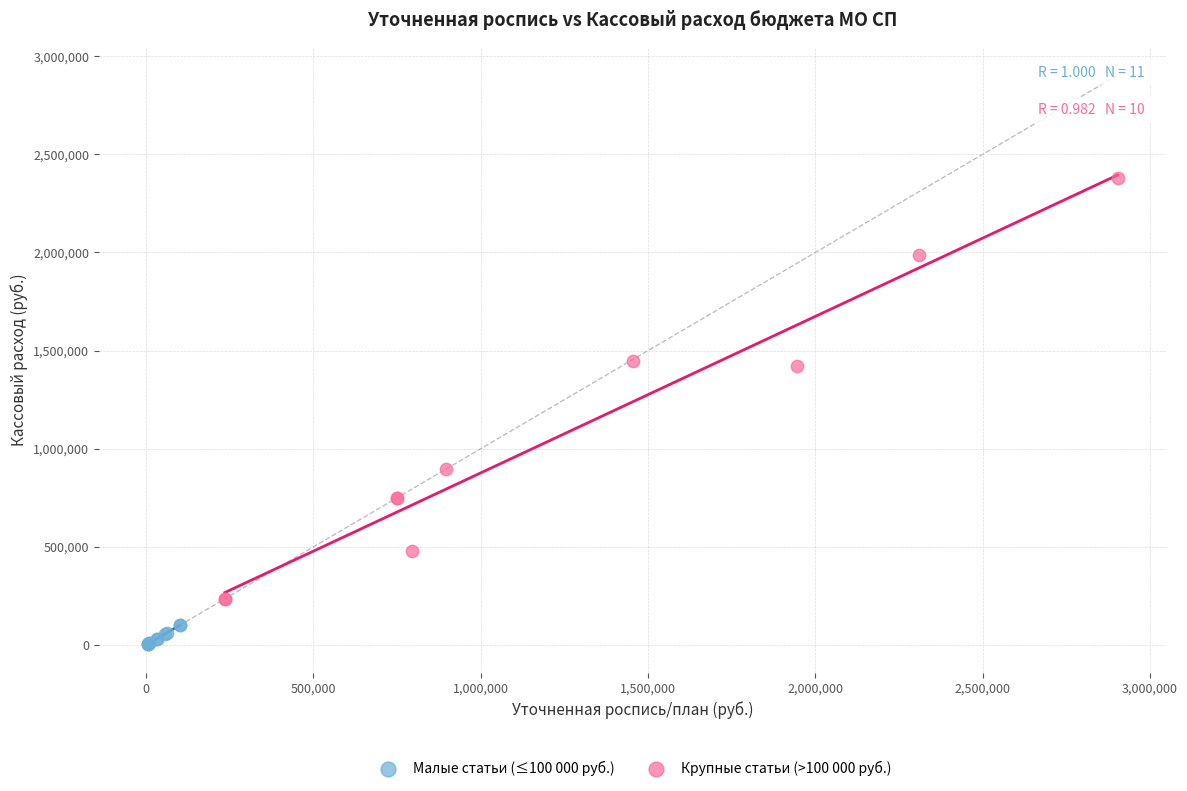

Which series reaches the minimum Y coordinate?

Малые статьи (≤100 000 руб.)